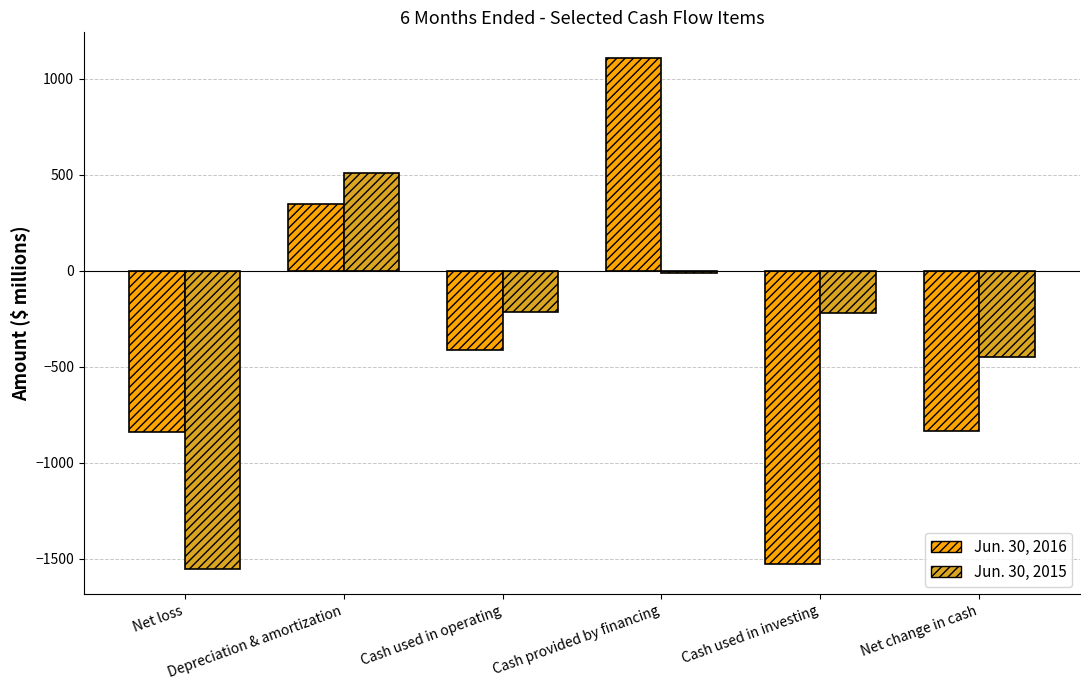

The value of Jun. 30, 2016 at Cash used in operating is -414. True or false?

True